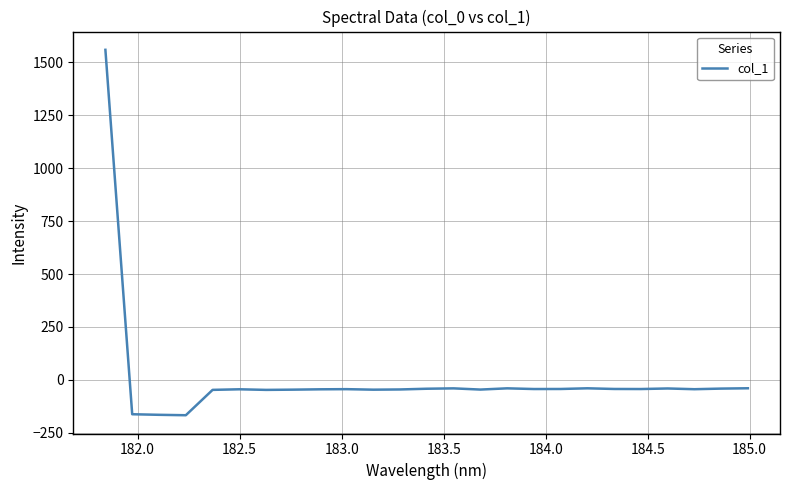

What is the minimum value shown in the chart?

-166.5